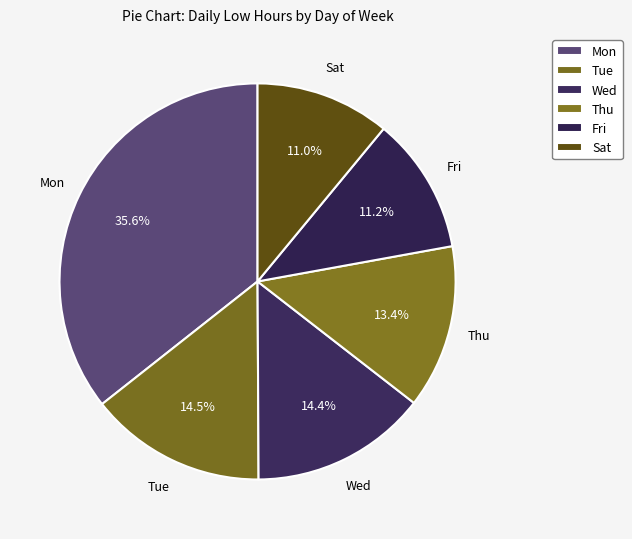

Does Mon represent more than half of the total?

No